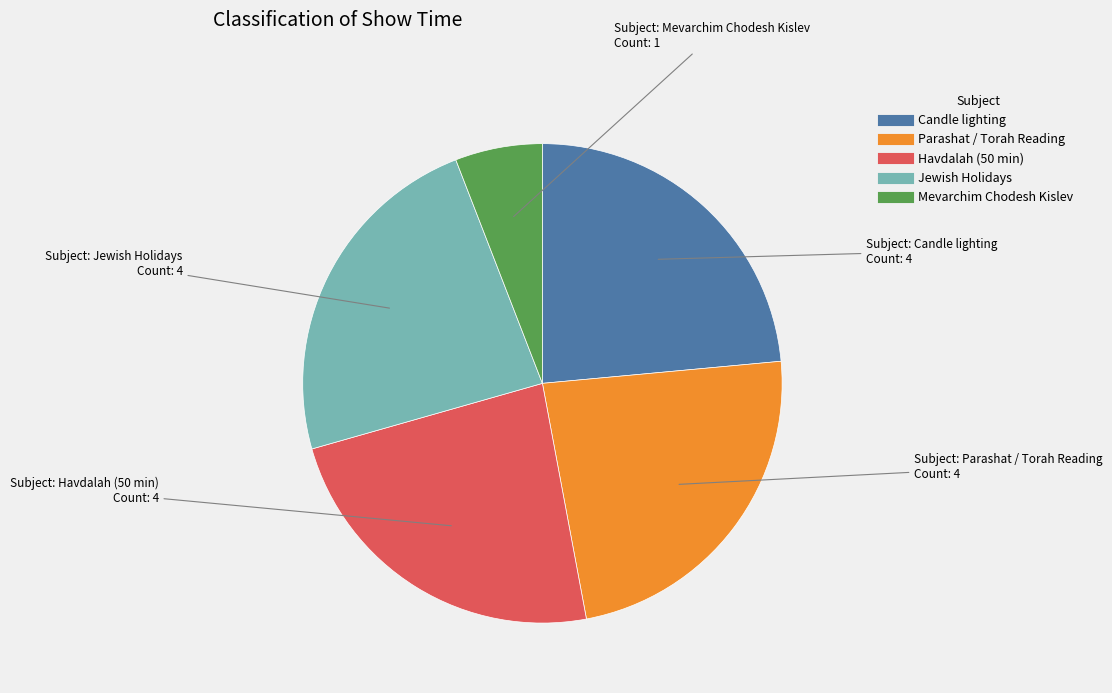

How many segments does this pie chart have?

5